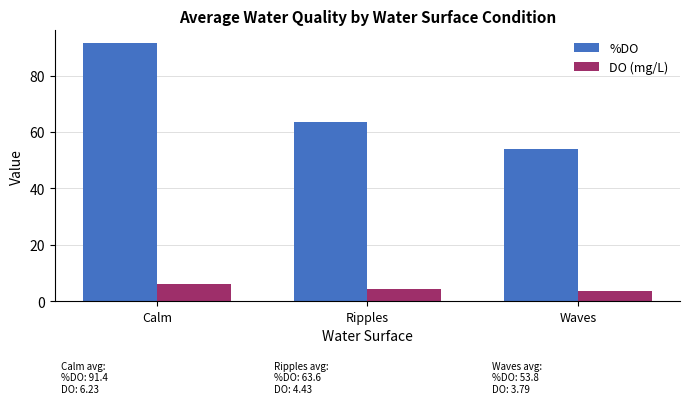

At which label does DO (mg/L) first exceed 4?

Calm